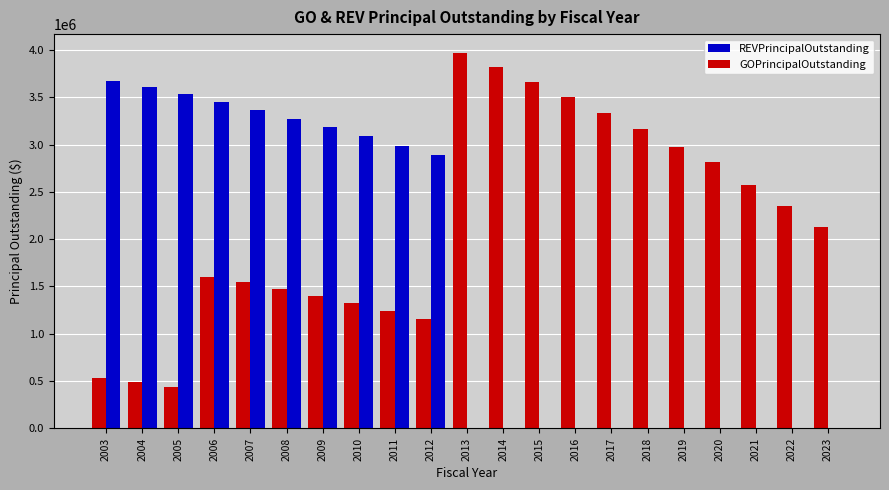

What value does the REVPrincipalOutstanding series have at 2007, to the nearest 10?

3365000